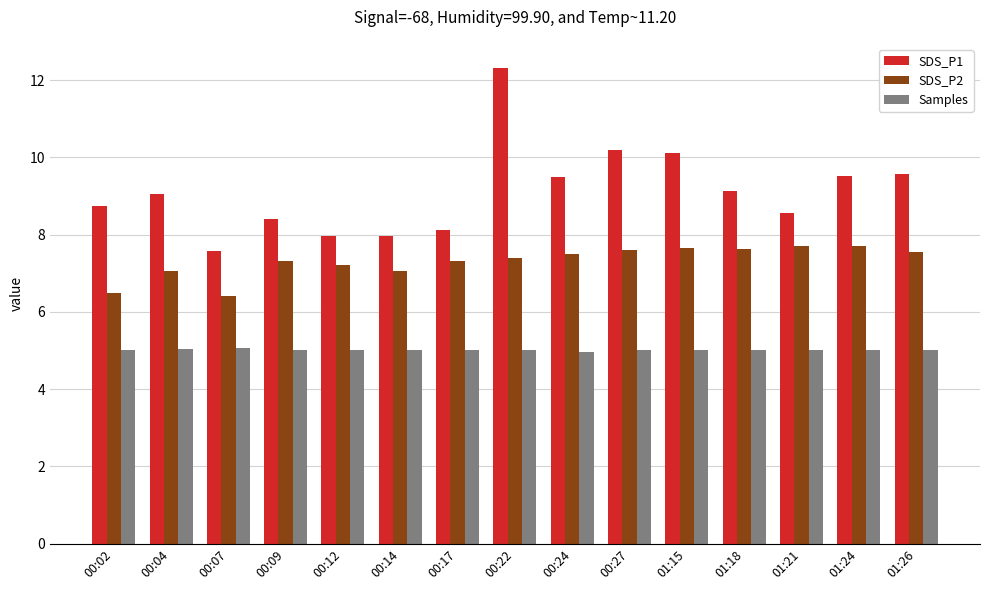

What position from the right is 00:22?

8